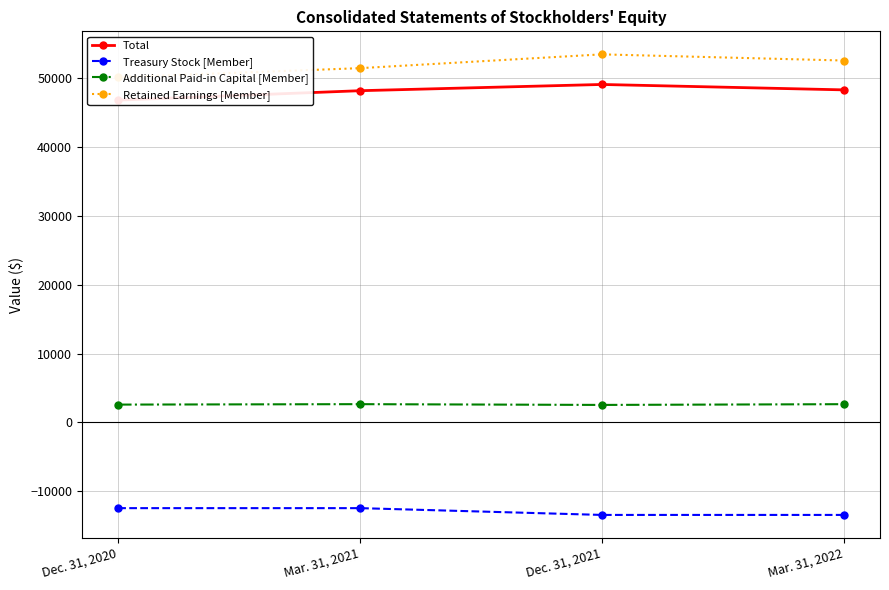

What value does the Additional Paid-in Capital [Member] series have at Dec. 31, 2020, to the nearest 10?

2600